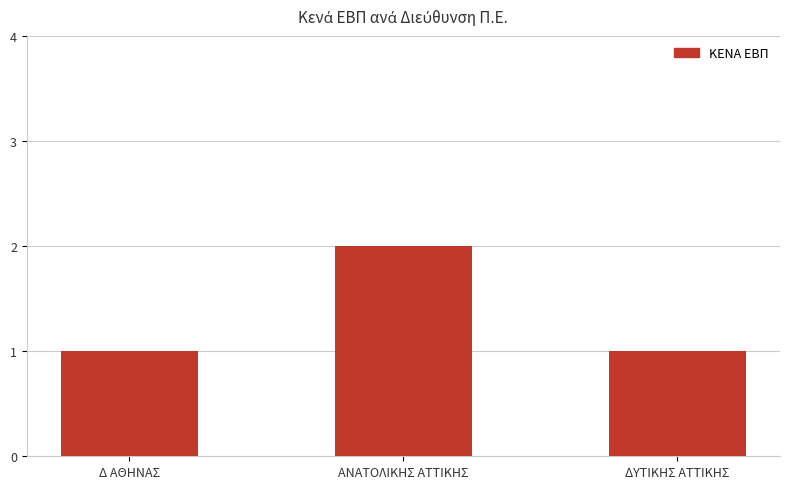

What is the sum of all values?

4